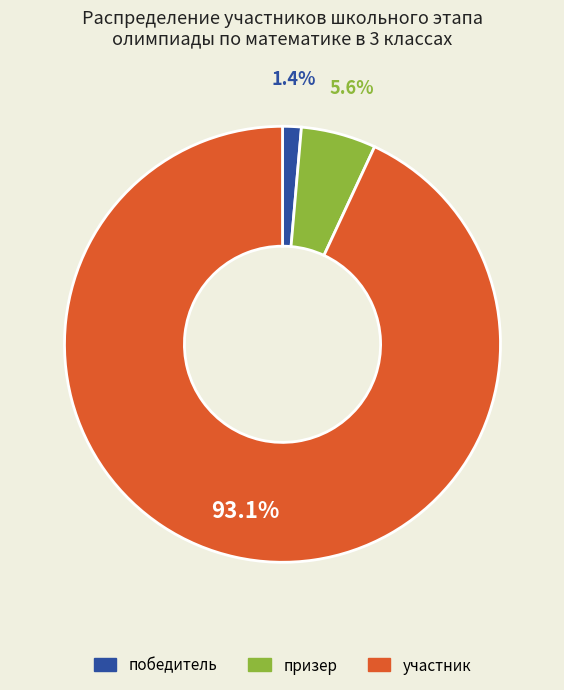

Count the number of slices in the pie.

3